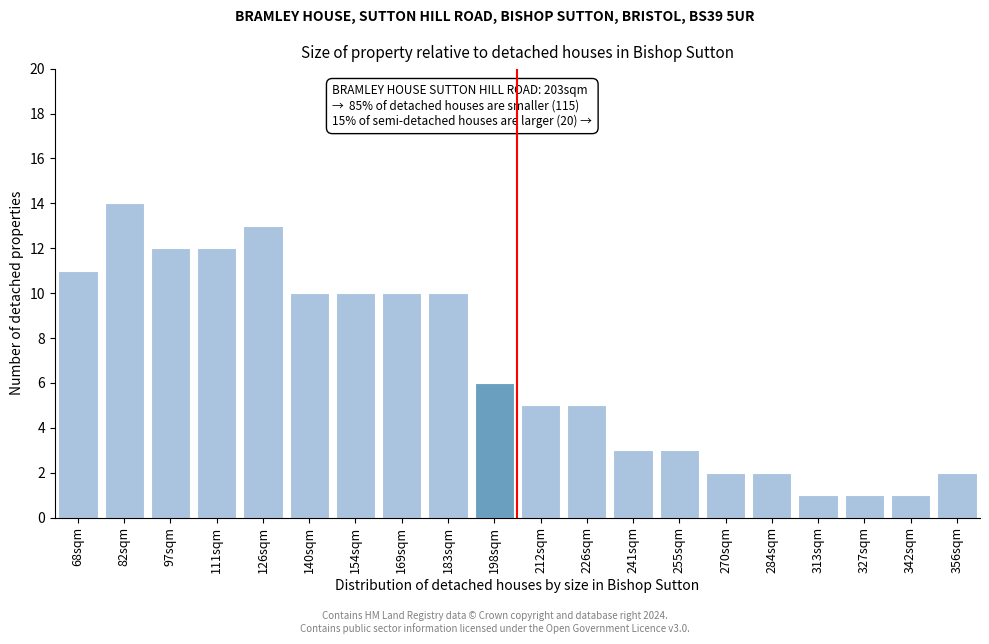

Reading left to right, extract all data points from this chart.

68sqm=11	82sqm=14	97sqm=12	111sqm=12	126sqm=13	140sqm=10	154sqm=10	169sqm=10	183sqm=10	198sqm=6	212sqm=5	226sqm=5	241sqm=3	255sqm=3	270sqm=2	284sqm=2	313sqm=1	327sqm=1	342sqm=1	356sqm=2